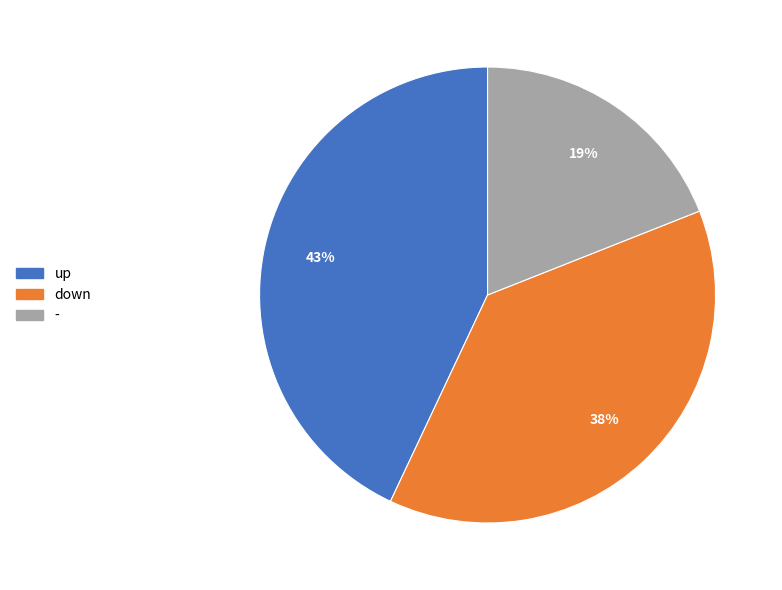

To the nearest percent, what portion does - represent?

19%